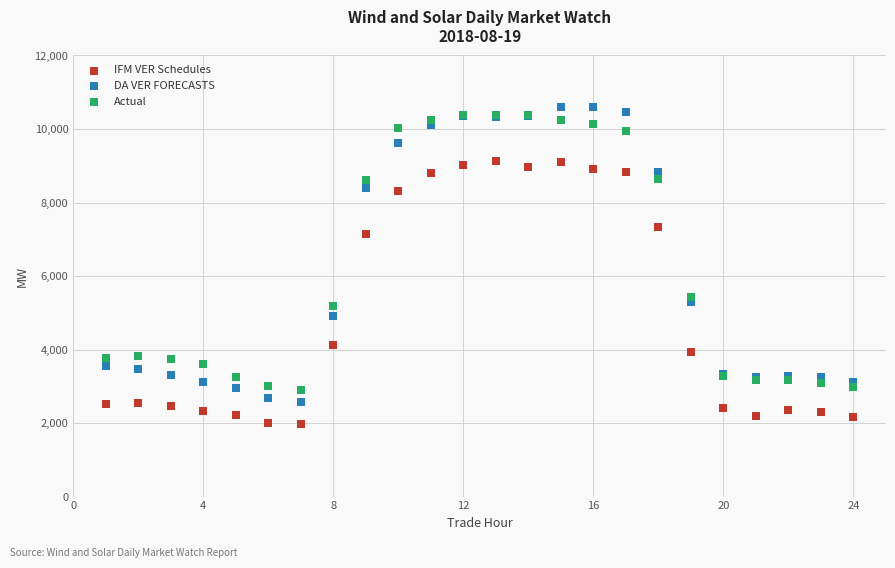

What are all the series names shown in the legend?

IFM VER Schedules, DA VER FORECASTS, Actual